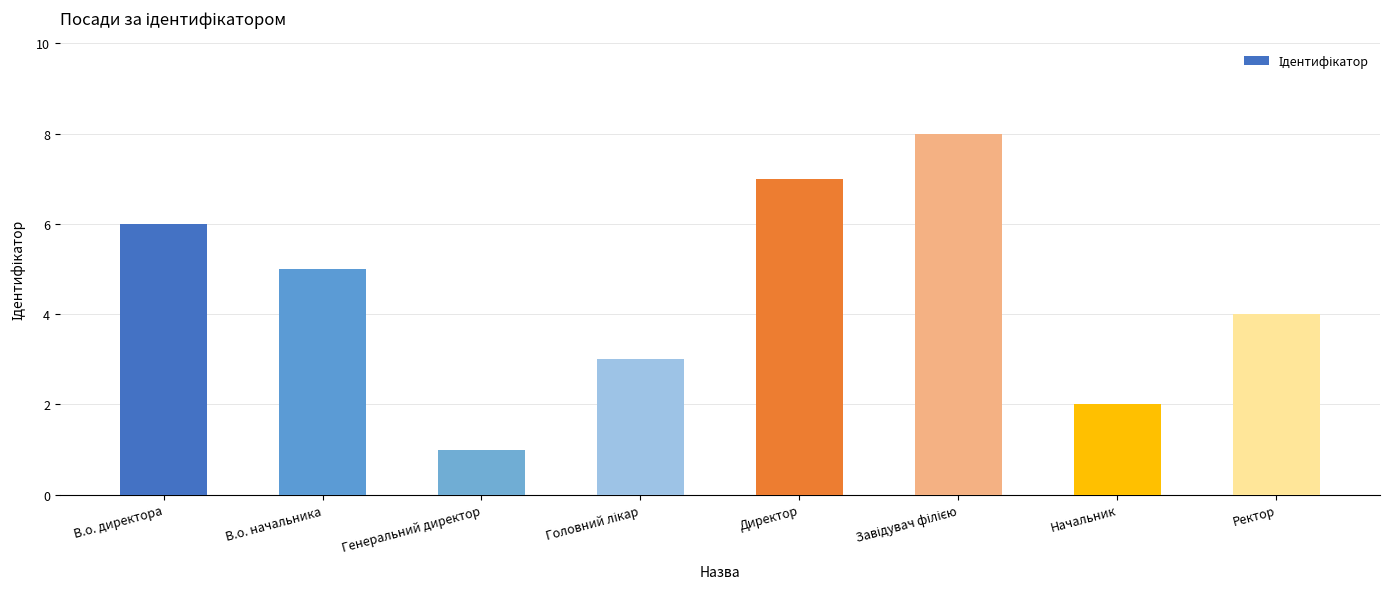

What is the maximum value shown in the chart?

8